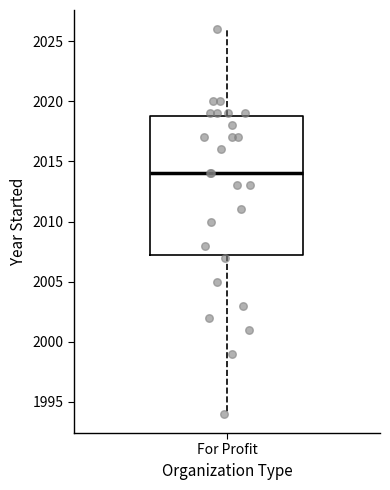

Where does the upper whisker of the box for For Profit end on the y-axis? The values are not printed on the chart, so give them approximately, as read against the axis.

2026.0